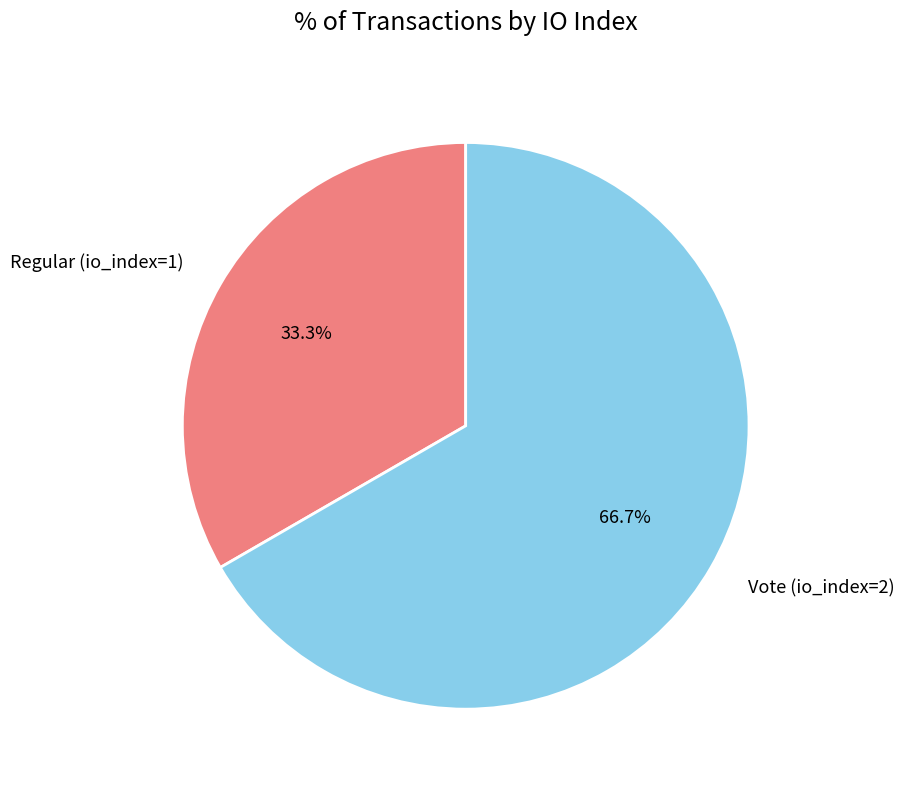

To the nearest percent, what is the difference between the Vote (io_index=2) and Regular (io_index=1) slice percentages?

33%